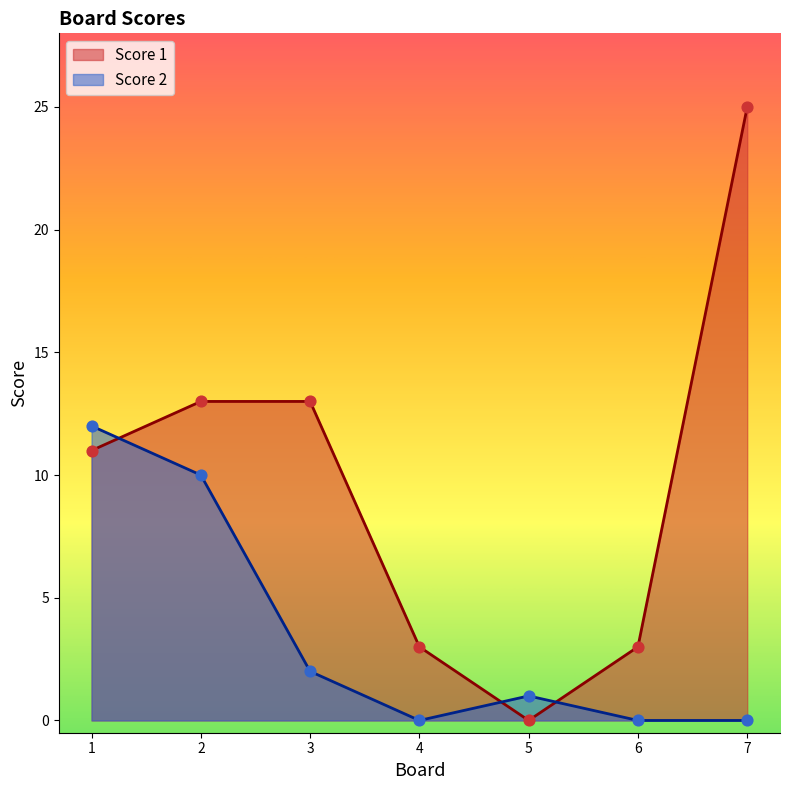

What are all the series names shown in the legend?

Score 1, Score 2